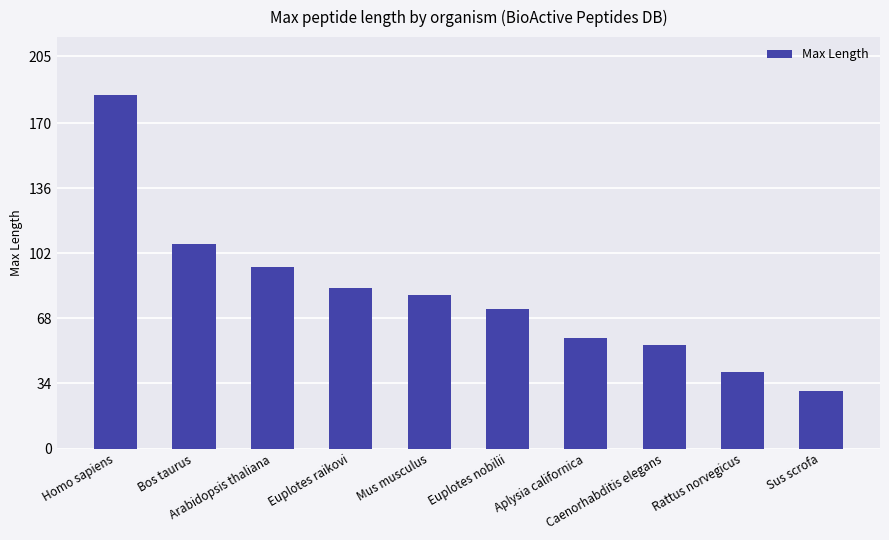

Which label corresponds to the largest value in the chart?

Homo sapiens